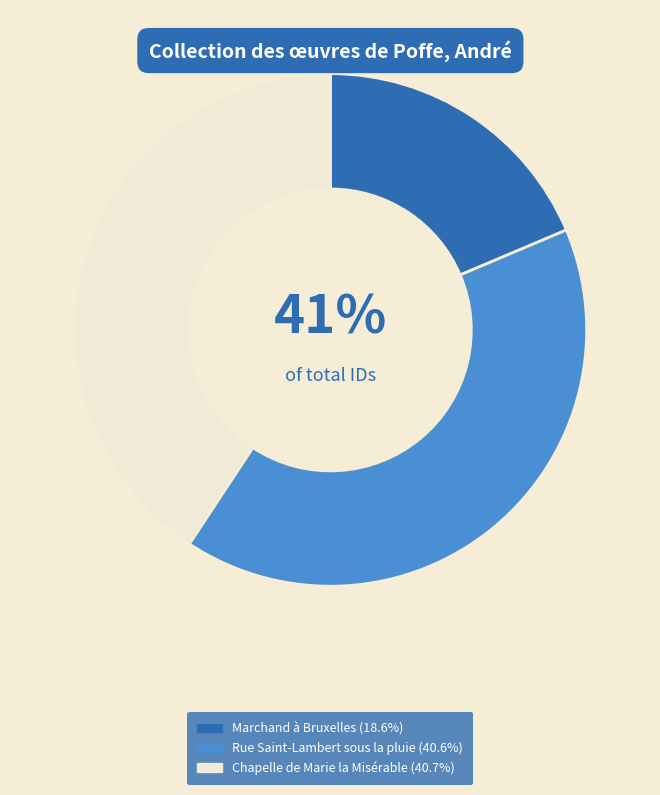

Is there a majority slice in this chart?

No